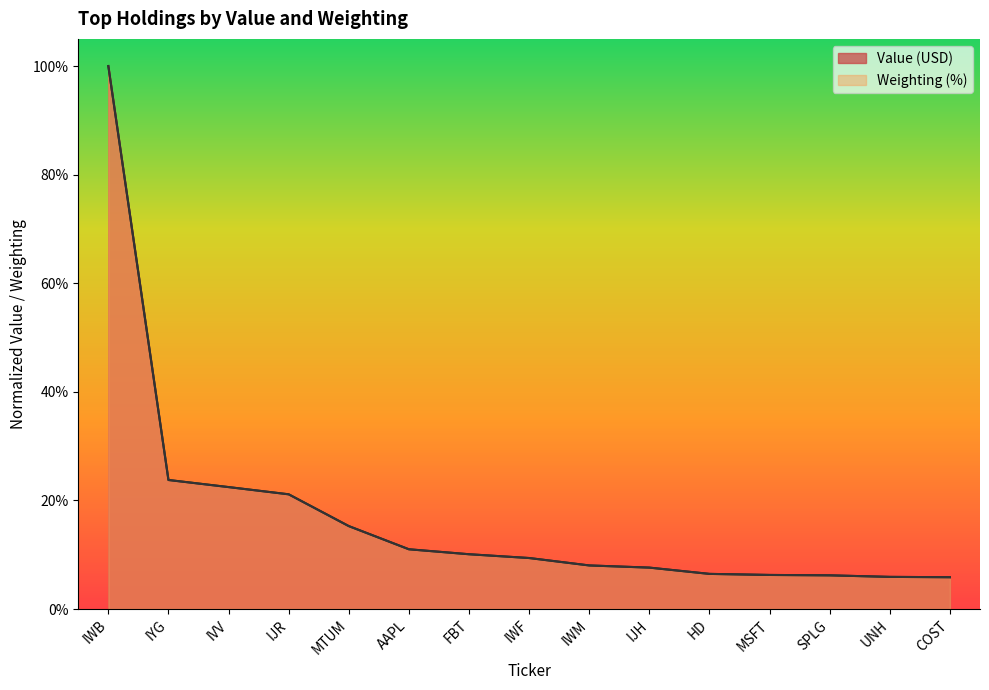

List the labels in order of Weighting (%) value, smallest first.

COST, UNH, SPLG, MSFT, HD, IJH, IWM, IWF, FBT, AAPL, MTUM, IJR, IVV, IYG, IWB